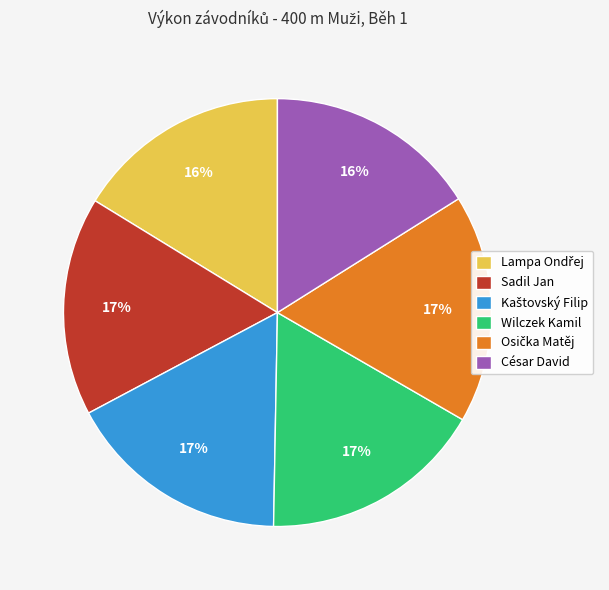

To the nearest percent, what is the average slice percentage?

17%